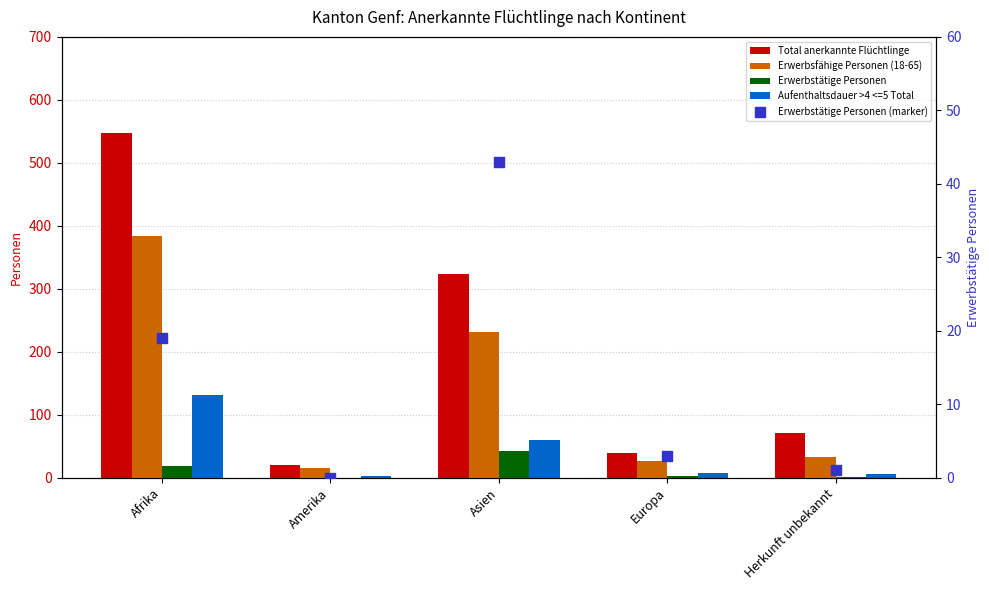

Which series reaches the maximum Y coordinate?

Total anerkannte Flüchtlinge